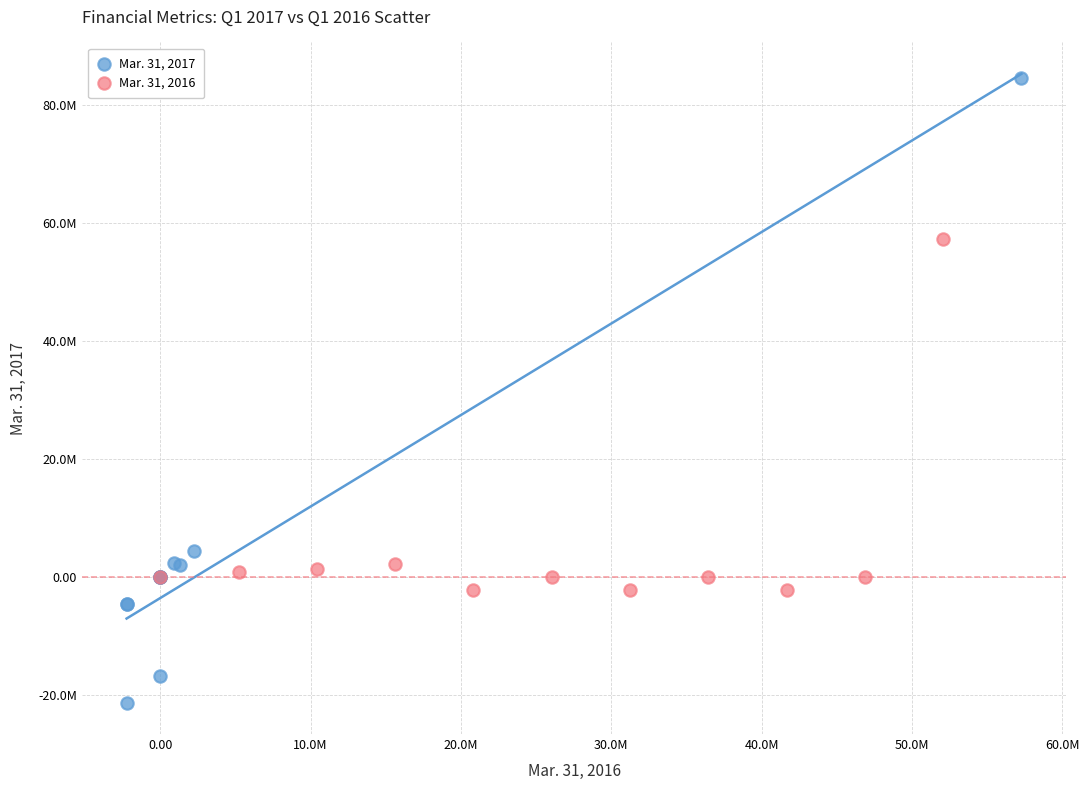

Which series reaches the maximum Y coordinate?

Mar. 31, 2017